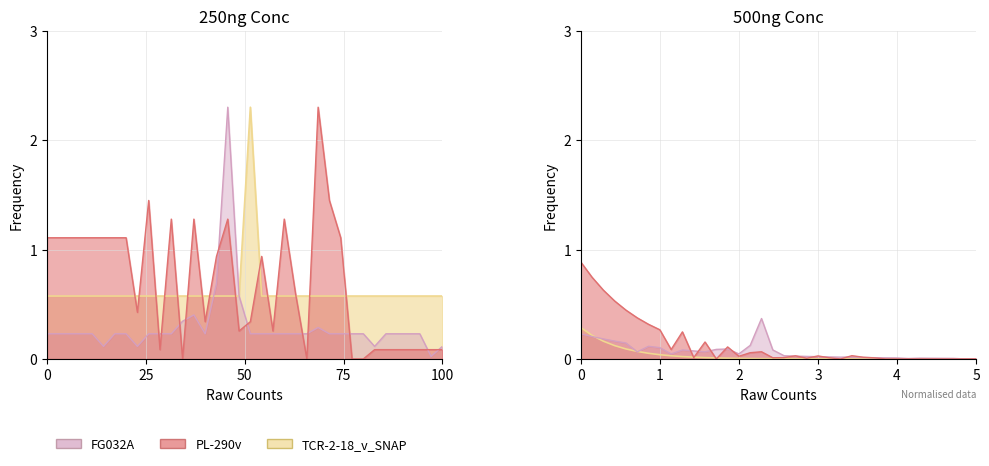

The value of TCR-2-18_v_SNAP at 27 is 0.3. True or false?

False